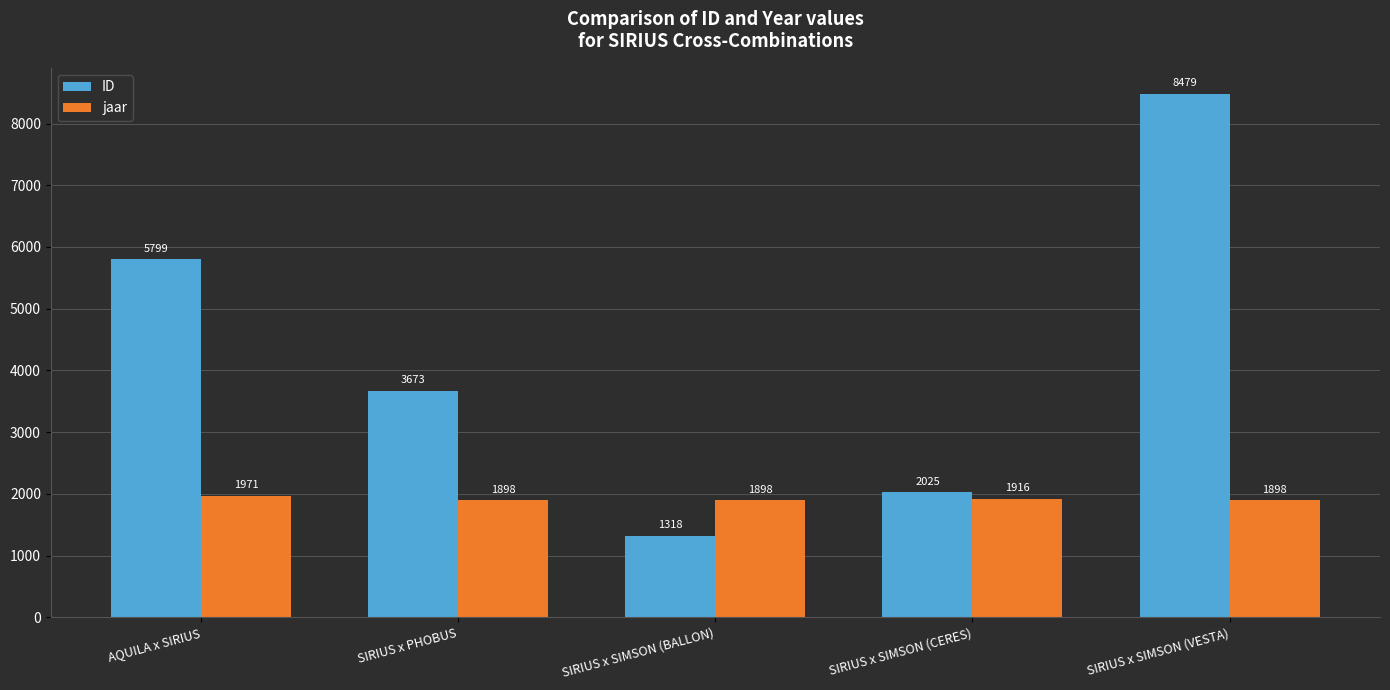

Is it true that ID equals 1318 at SIRIUS x SIMSON (BALLON)?

True